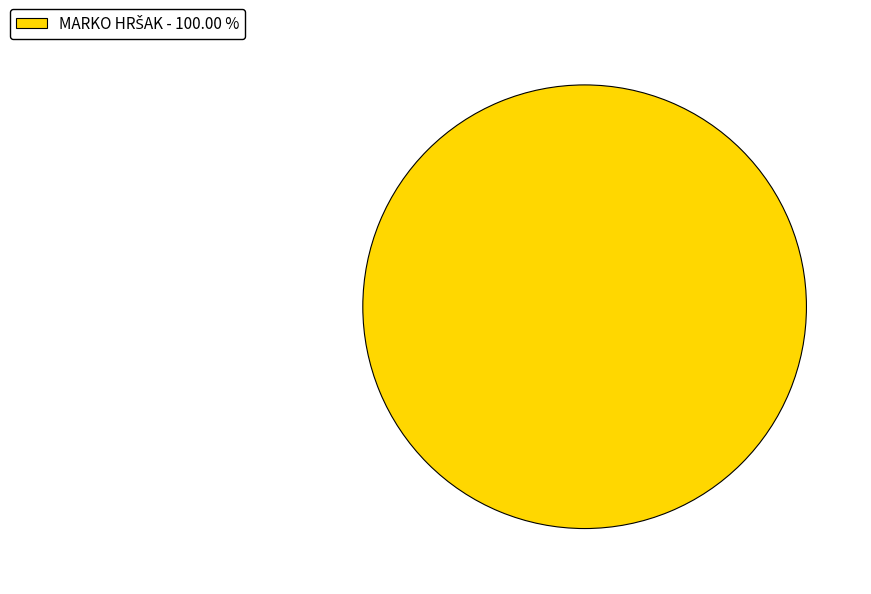

Is there a majority slice in this chart?

Yes